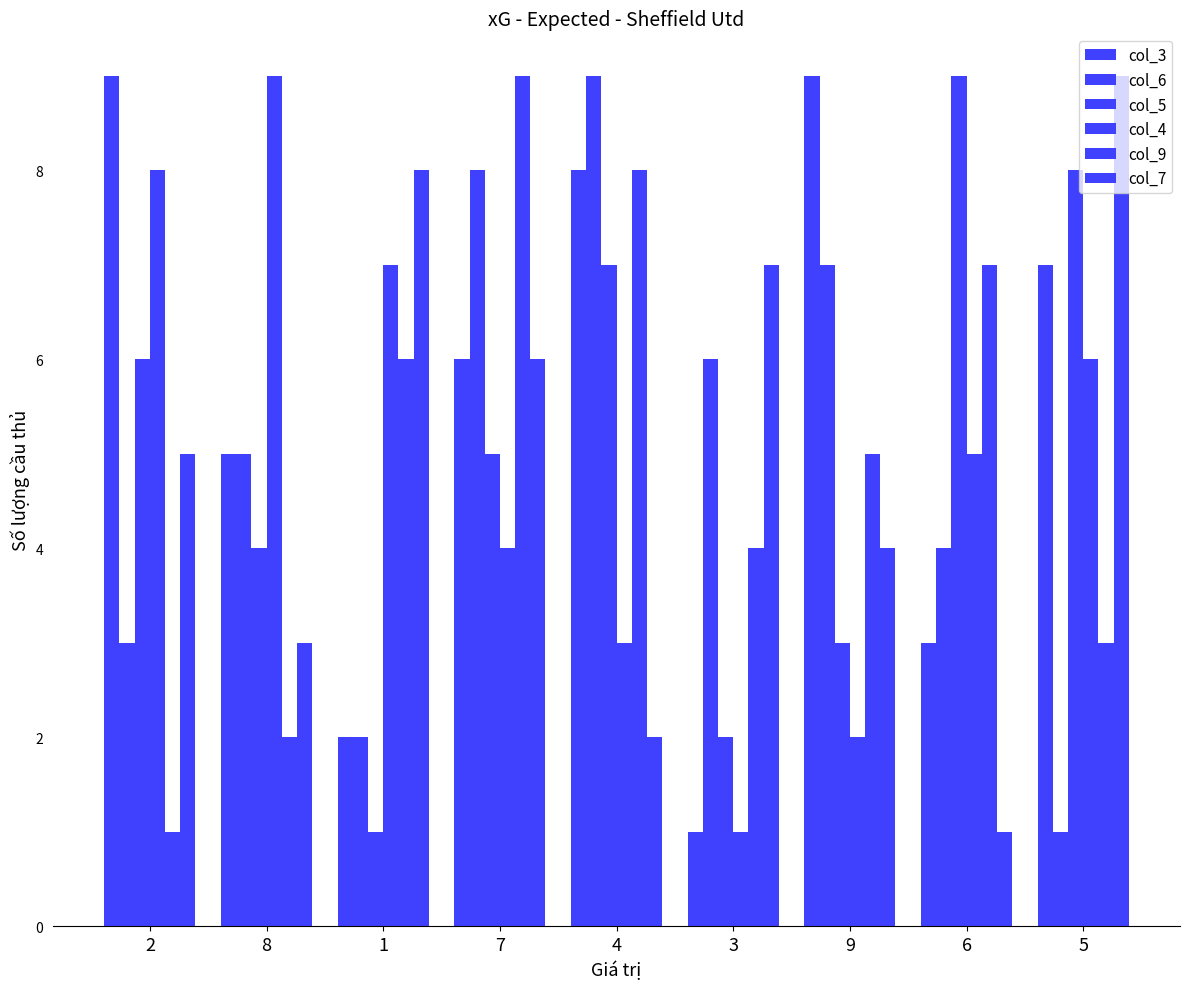

Reading right to left, extract all data points from this chart.

col_3: 7	3	9	1	8	6	2	5	9
col_6: 1	4	7	6	9	8	2	5	3
col_5: 8	9	3	2	7	5	1	4	6
col_4: 6	5	2	1	3	4	7	9	8
col_9: 3	7	5	4	8	9	6	2	1
col_7: 9	1	4	7	2	6	8	3	5